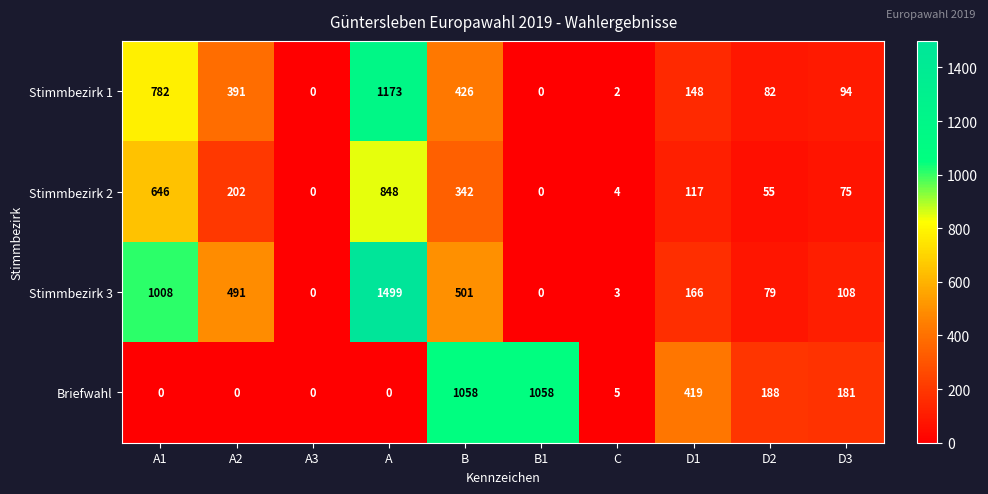

What is the greatest value displayed?

1499